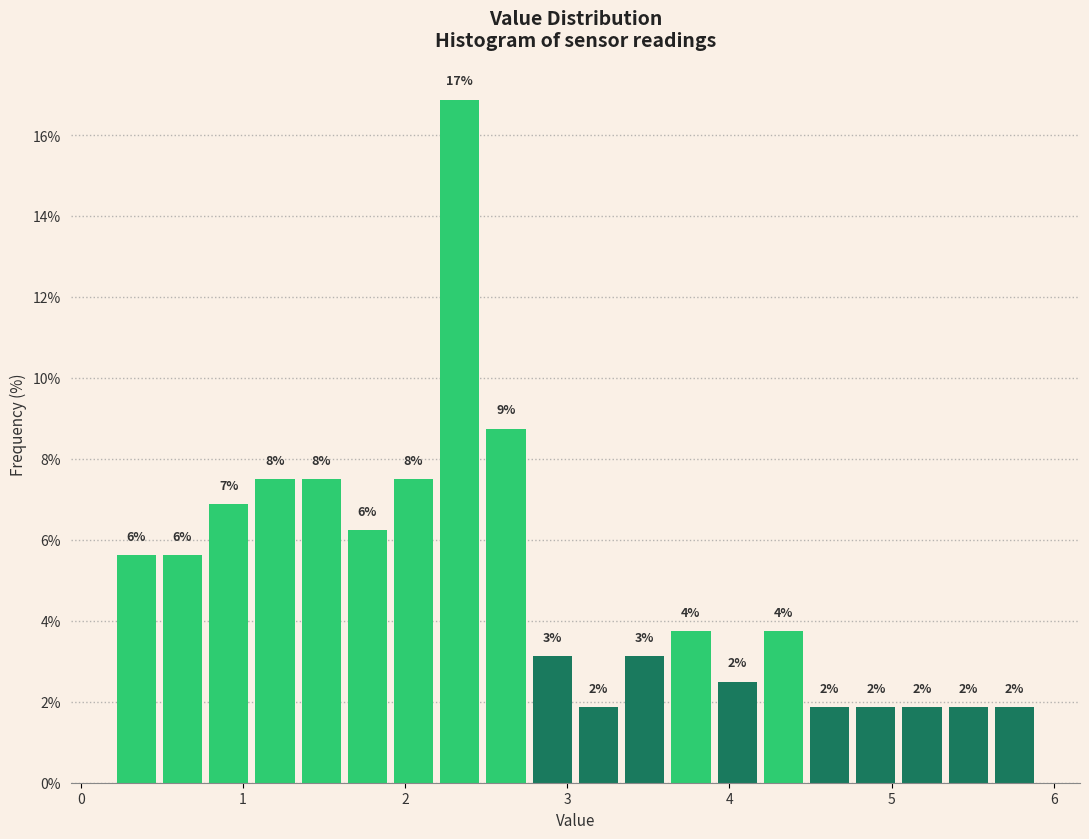

Read against the x-axis, roughly where is the centre of the tallest bar?

2.3